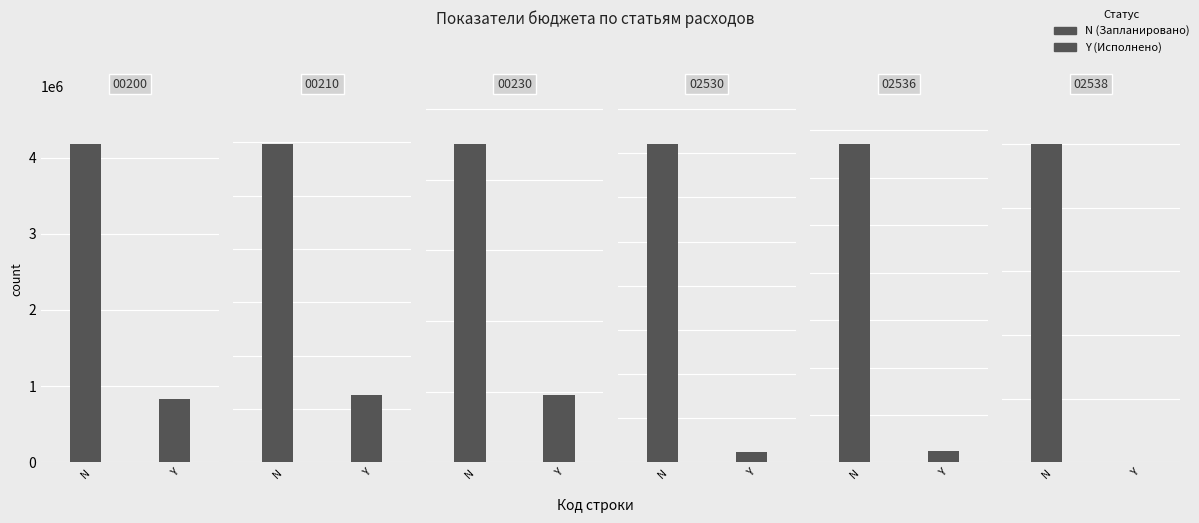

How many bars are there in each group?

2